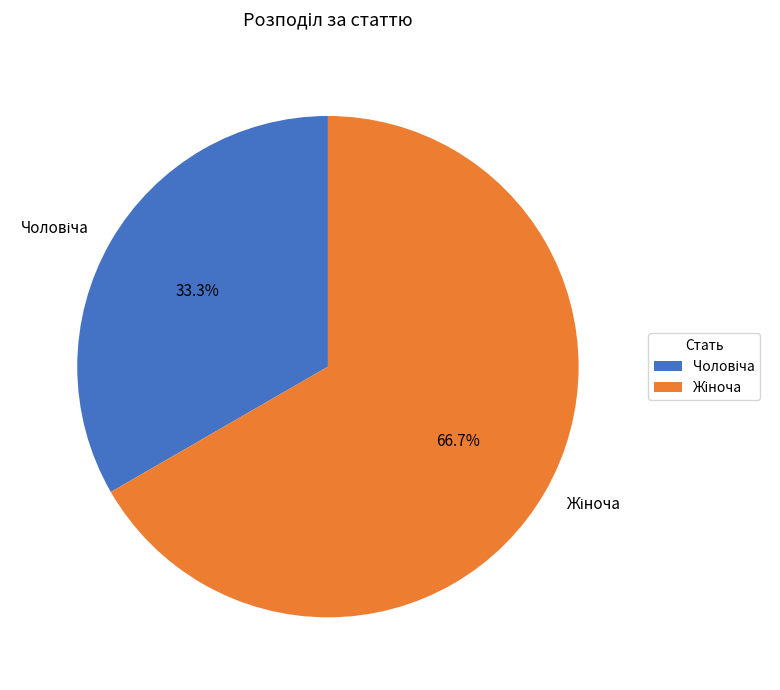

Is there any slice that represents more than half of the pie?

Yes